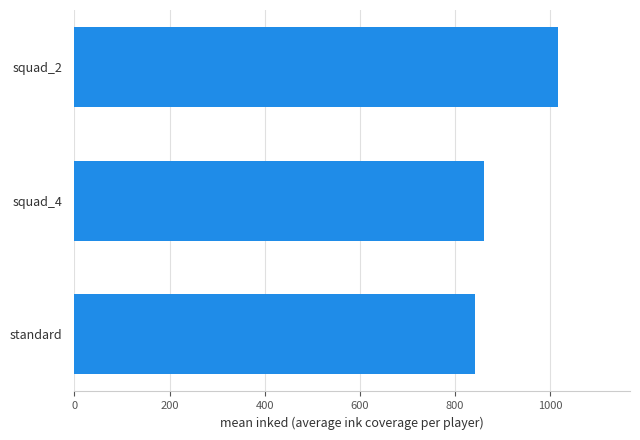

The value at squad_4 is 859.9. True or false?

True